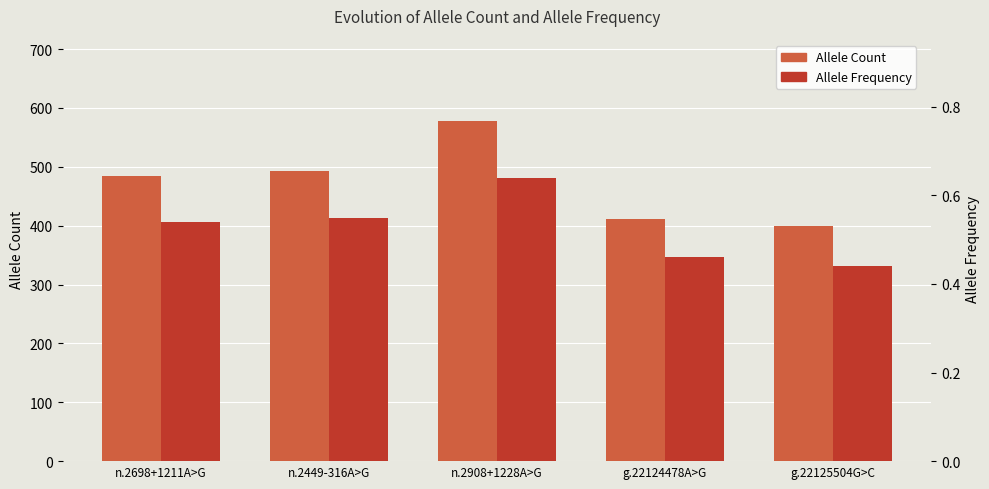

How many series are shown in this chart?

2